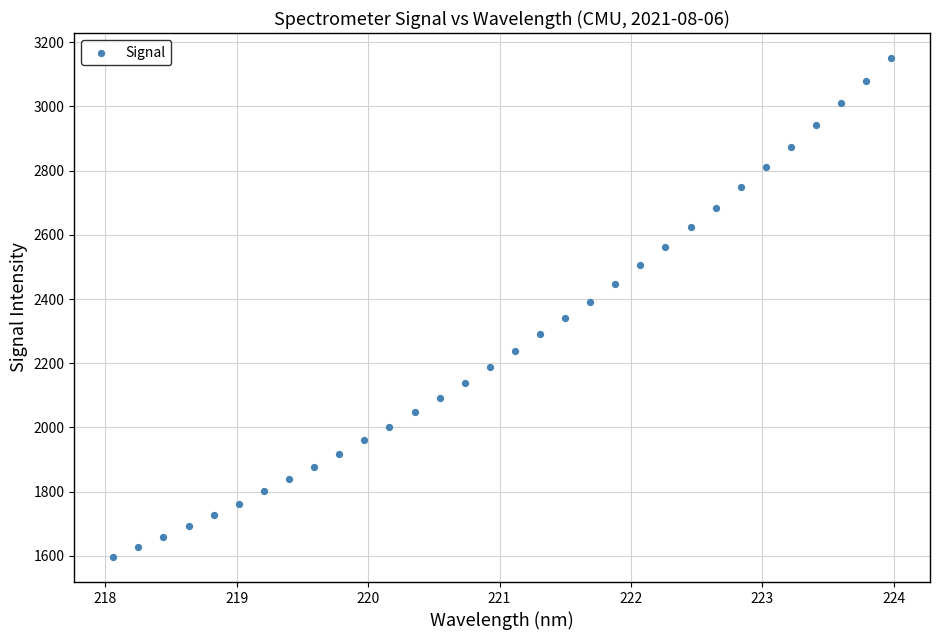

What is the range of Y values (max minus min)?

1555.3